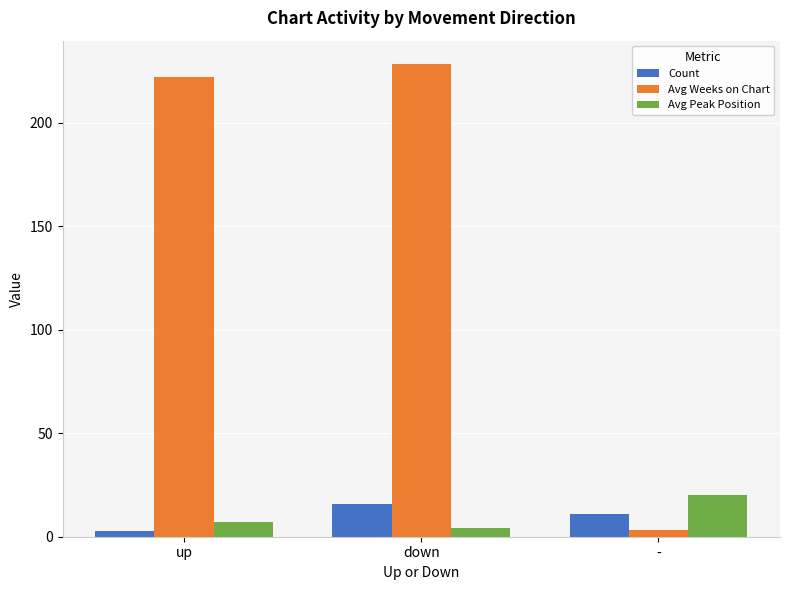

Is it true that Avg Peak Position equals 20.2 at -?

True